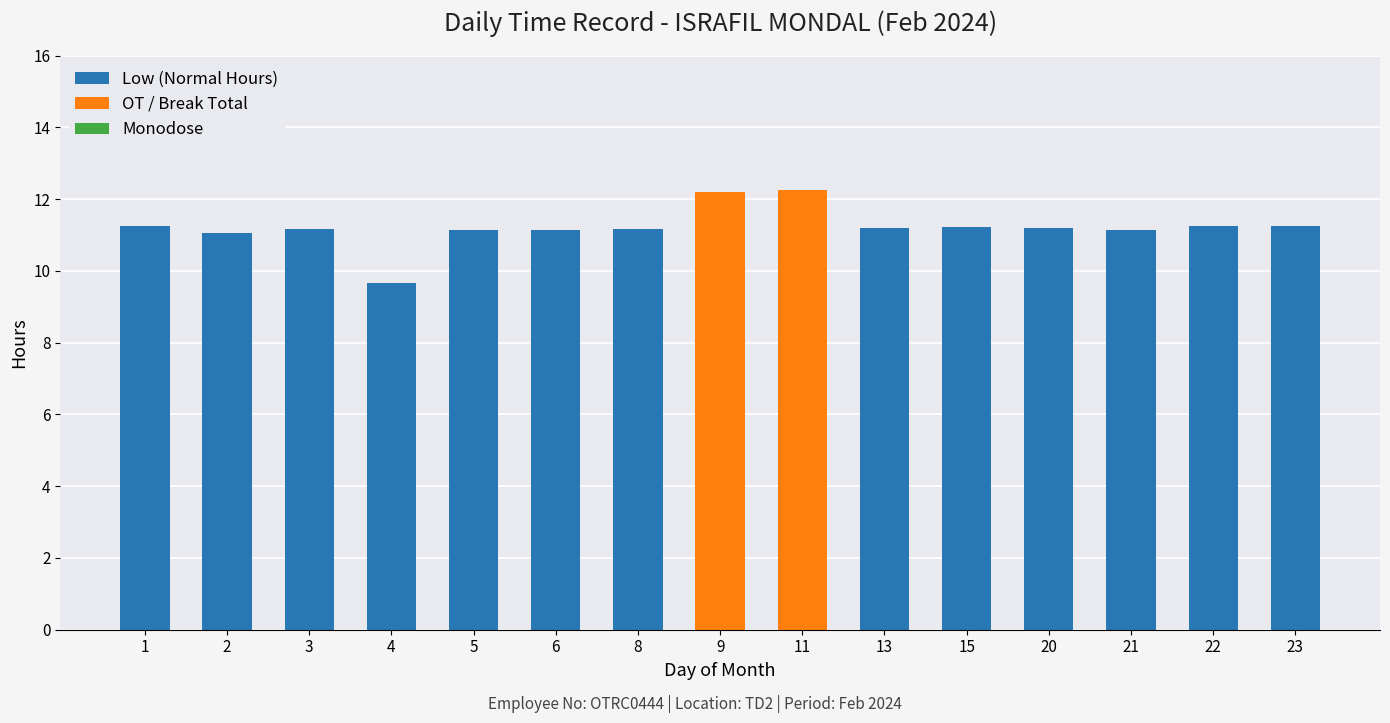

The value of Low (Normal Hours) at 9 is 0.0. True or false?

True